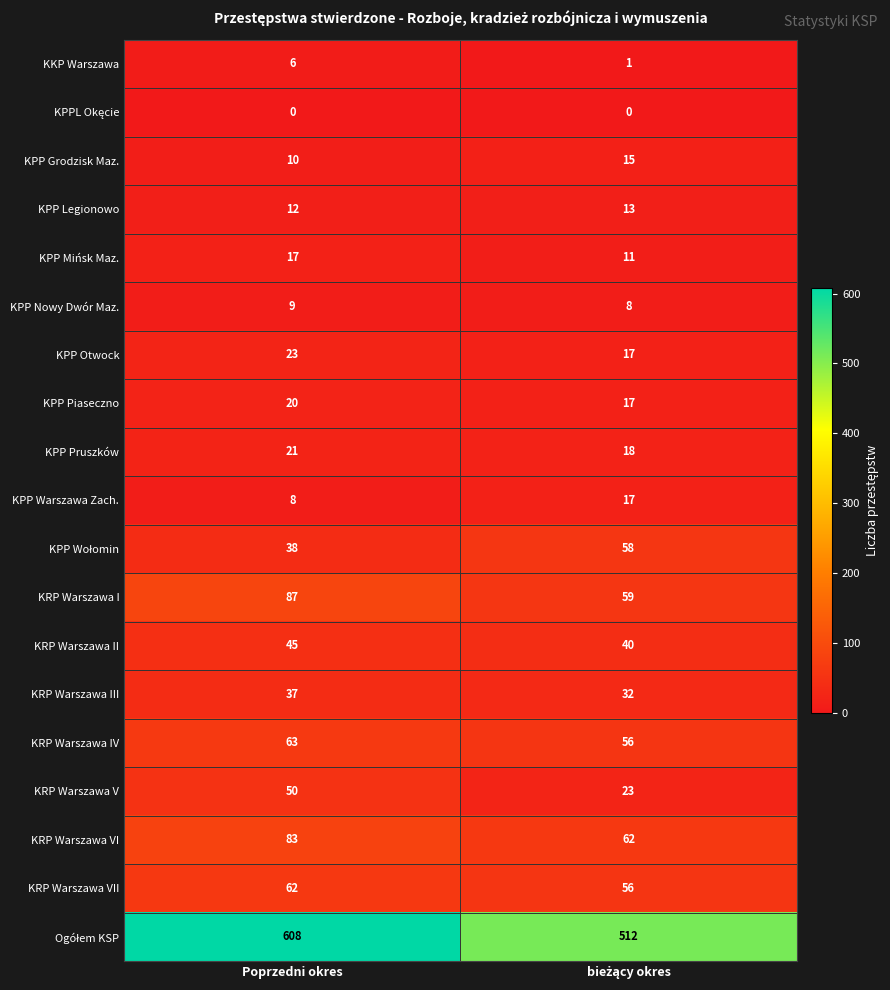

What is the total value across all series at Poprzedni okres?

1199